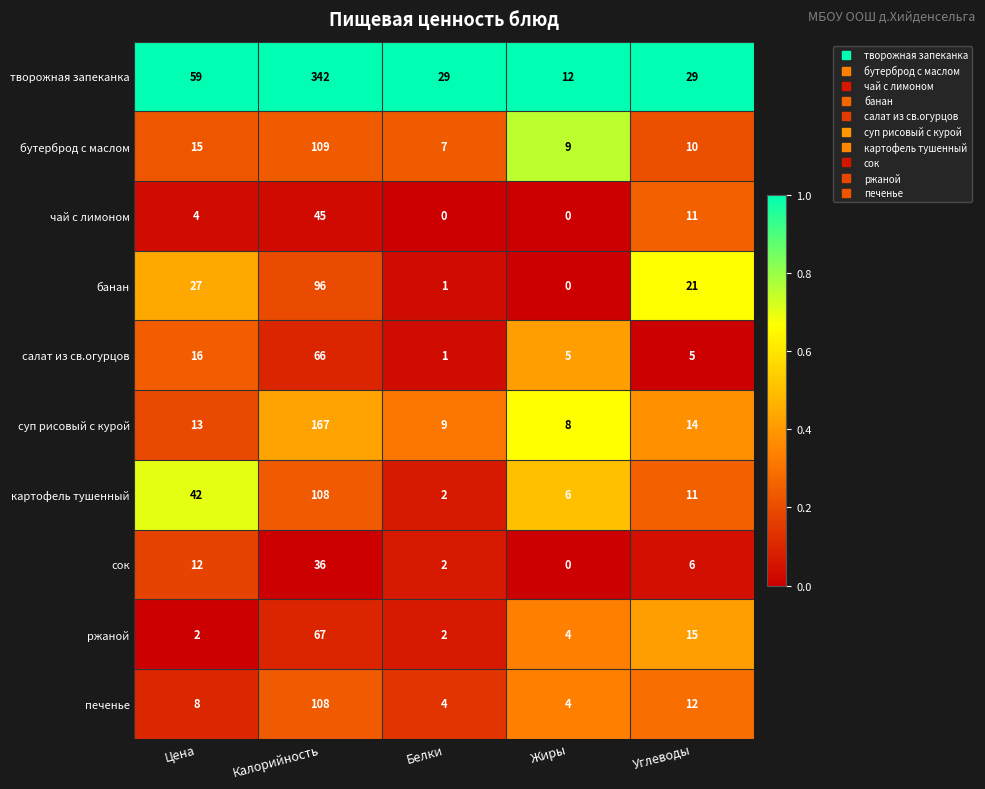

Rank the categories by суп рисовый с курой value from highest to lowest.

Калорийность, Углеводы, Цена, Белки, Жиры